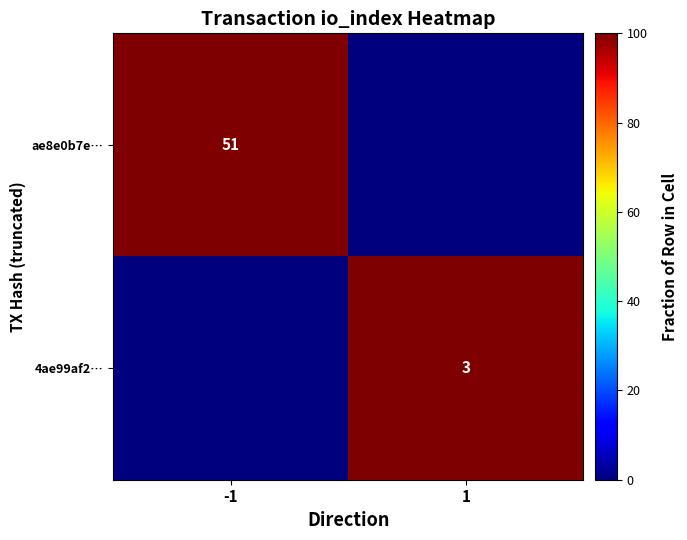

Which category has the highest value across all series?

-1